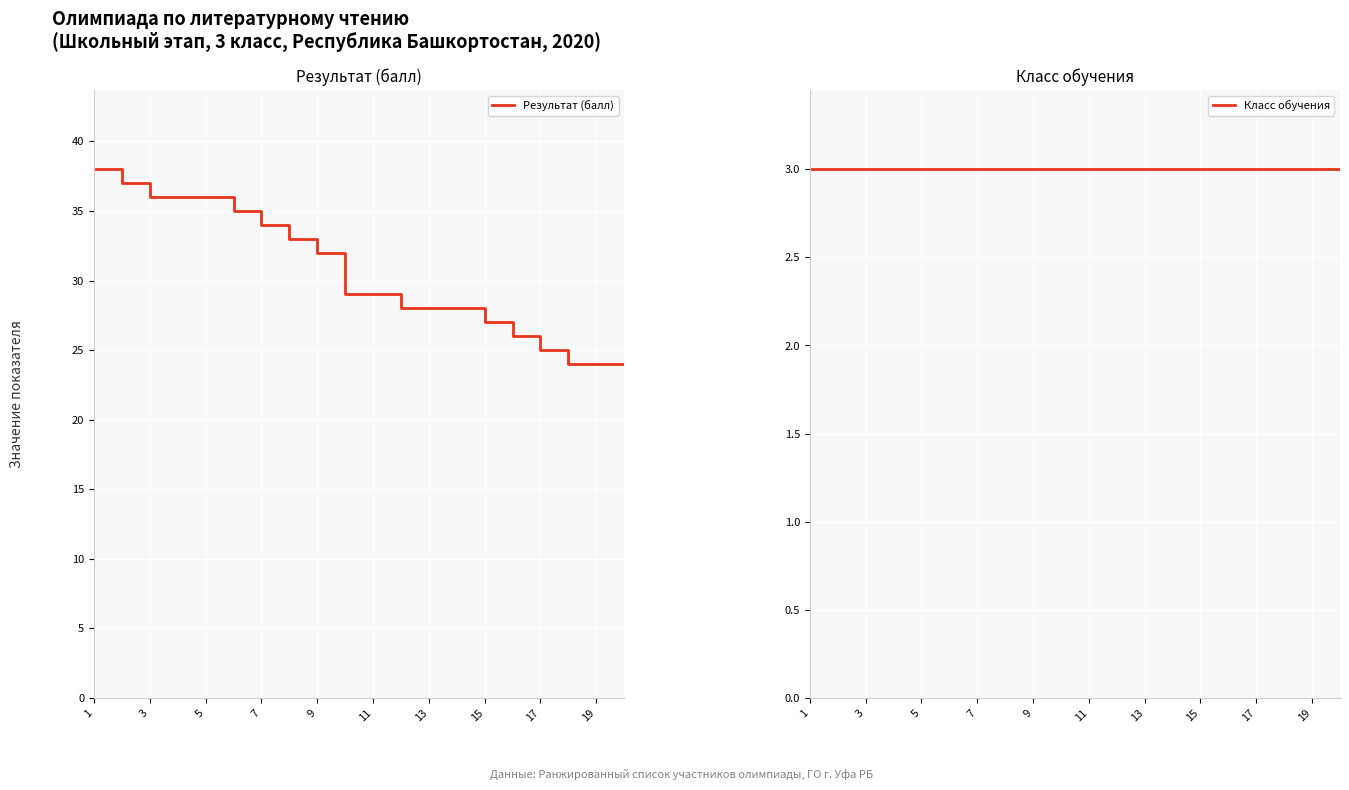

Is it true that Результат (балл) equals 36 at 5?

True